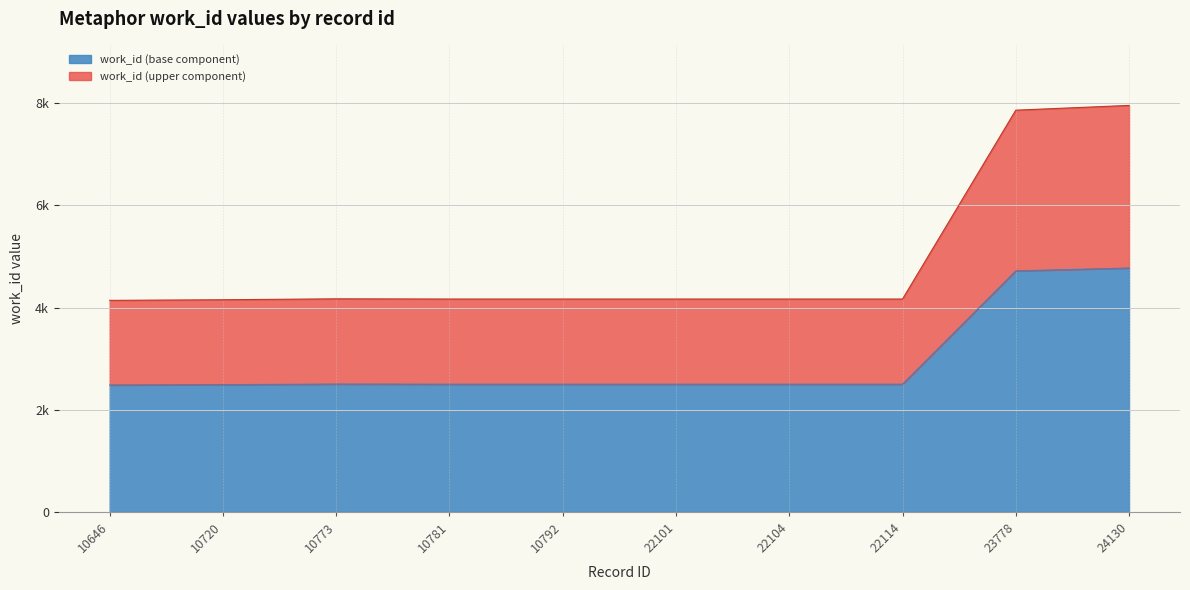

What are all the series names shown in the legend?

work_id (base component), work_id (upper component)